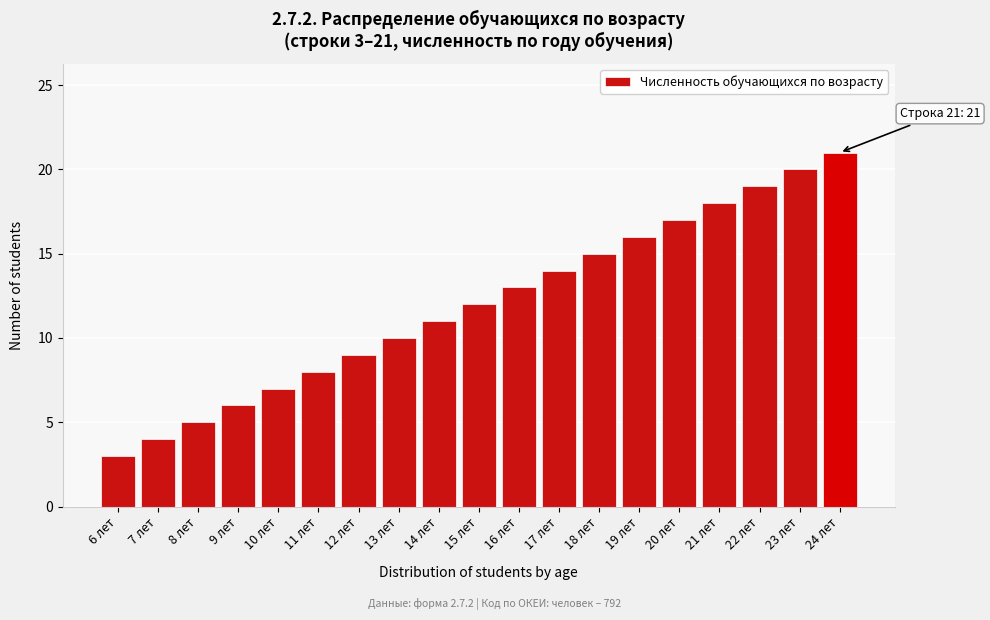

Reading right to left, transcribe all the data shown in this chart.

24 лет=21	23 лет=20	22 лет=19	21 лет=18	20 лет=17	19 лет=16	18 лет=15	17 лет=14	16 лет=13	15 лет=12	14 лет=11	13 лет=10	12 лет=9	11 лет=8	10 лет=7	9 лет=6	8 лет=5	7 лет=4	6 лет=3